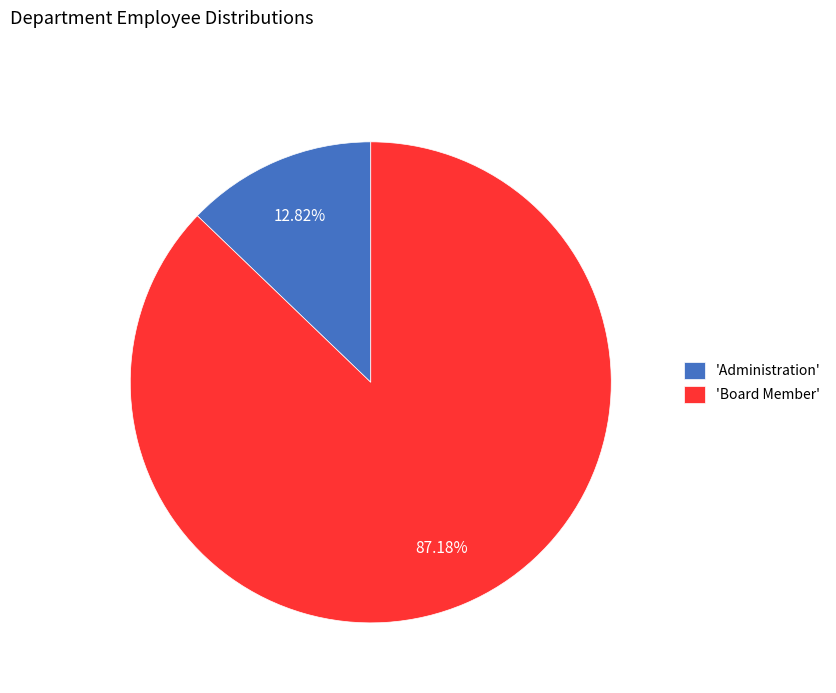

Which category has the biggest portion of the pie?

'Board Member'